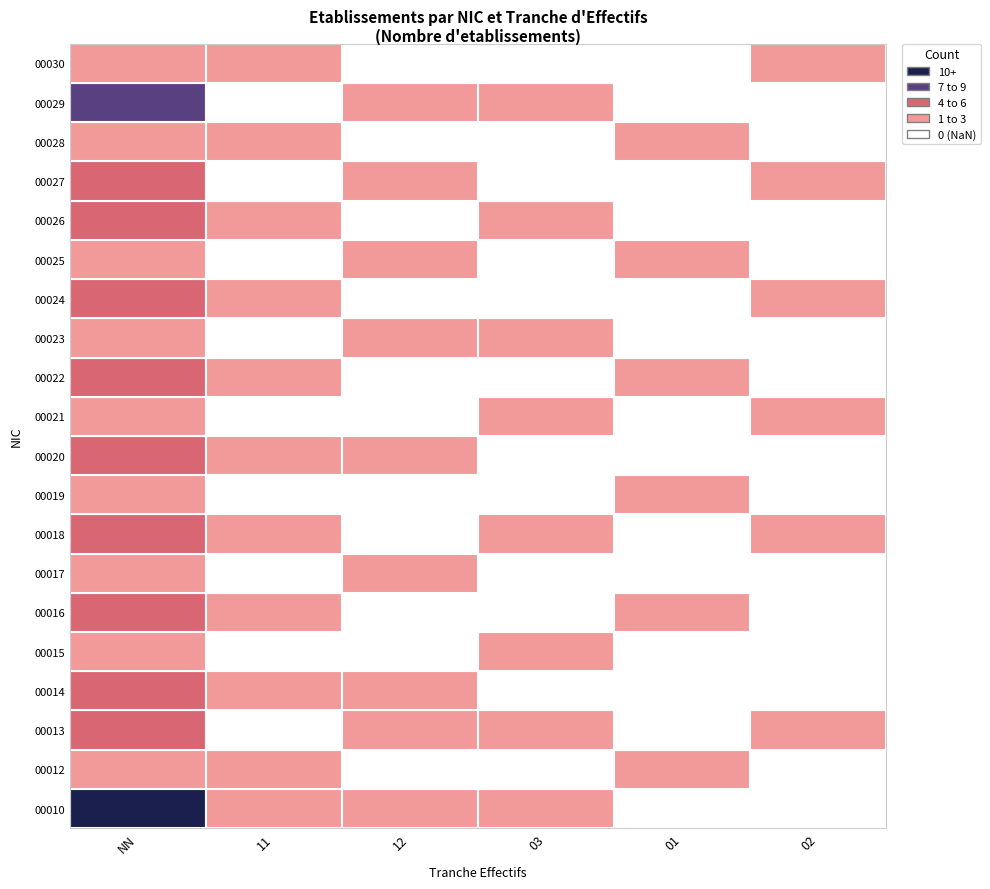

Is it true that 15 equals 1 at 03?

True